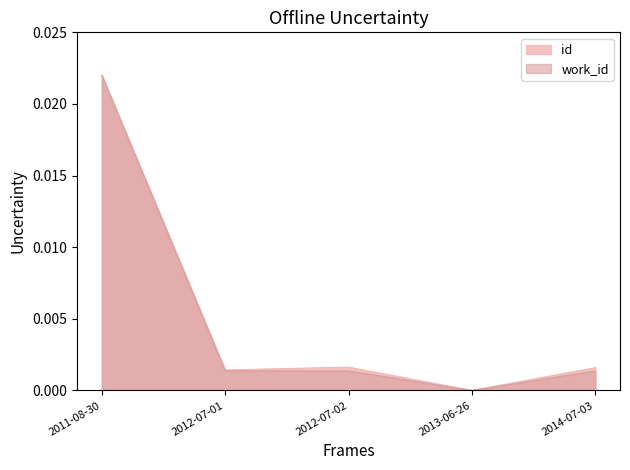

Which series changed the most between 2012-07-01 and 2013-06-26?

id